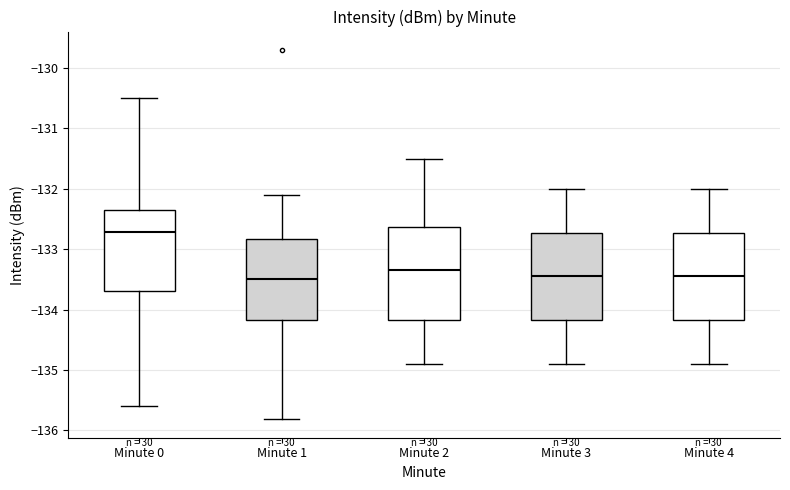

Reading left to right, read every box against the y-axis: the position of its median line, the range the box covers, and the ends of its whiskers. The values are not printed on the chart, so give them approximately, as read against the axis.

Minute 0: median -132.7, box -133.7 to -132.4, whiskers -135.6 to -130.5
Minute 1: median -133.5, box -134.2 to -132.8, whiskers -135.8 to -132.1
Minute 2: median -133.3, box -134.2 to -132.6, whiskers -134.9 to -131.5
Minute 3: median -133.4, box -134.2 to -132.7, whiskers -134.9 to -132.0
Minute 4: median -133.4, box -134.2 to -132.7, whiskers -134.9 to -132.0